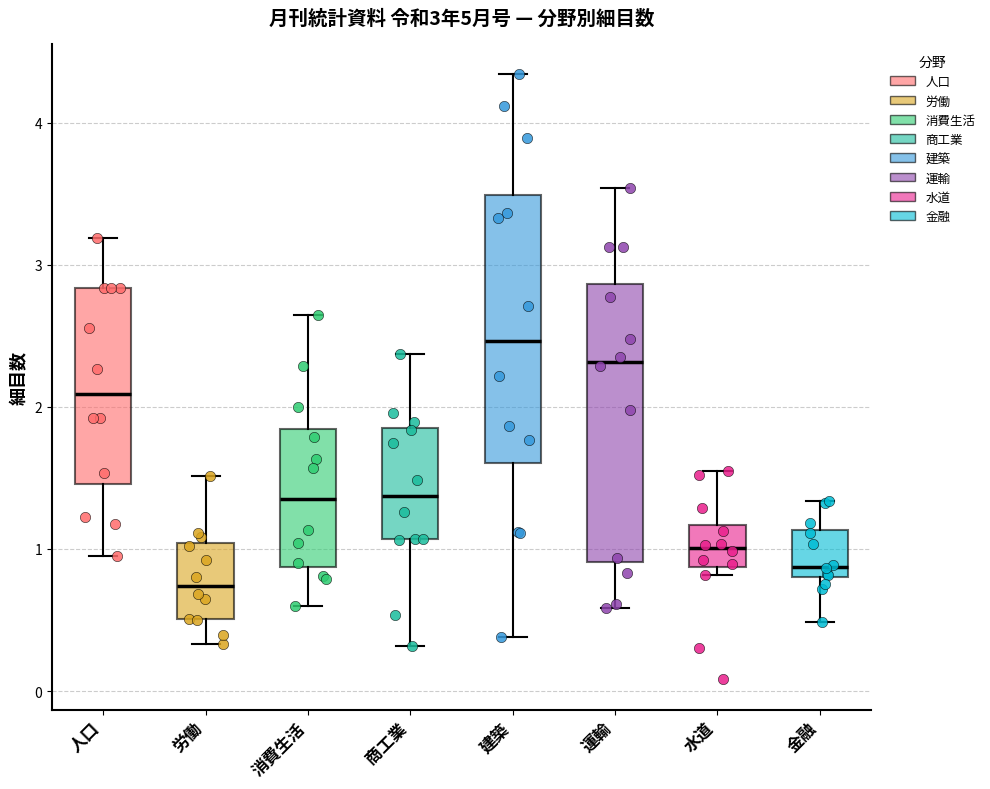

Which box's median line is the lowest?

労働